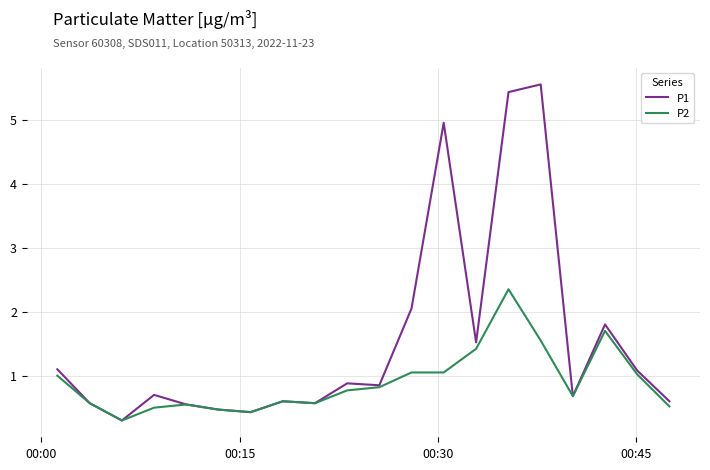

List the series in order of their peak value, lowest first.

P2, P1